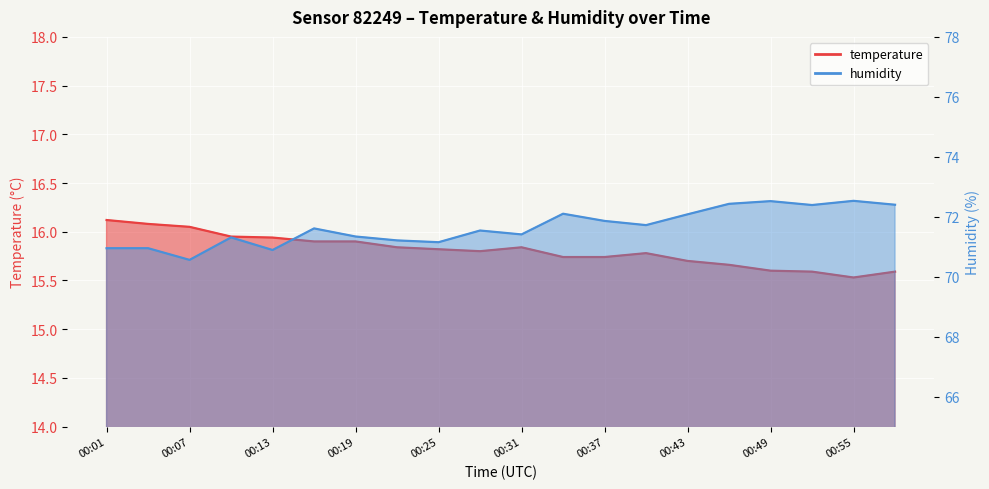

List the series in order of their peak value, highest first.

humidity, temperature